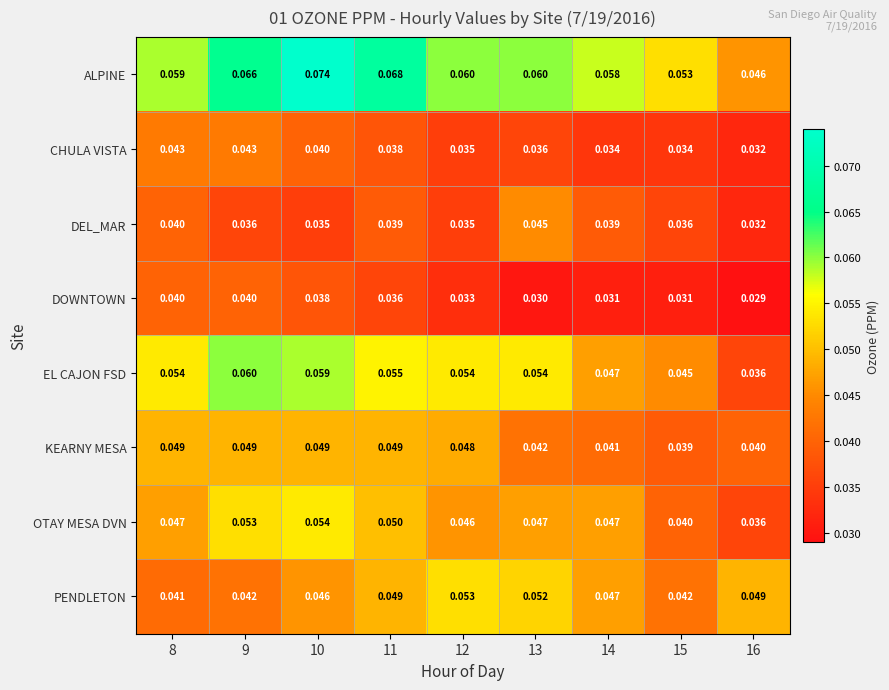

Which series has the largest range (max minus min)?

ALPINE